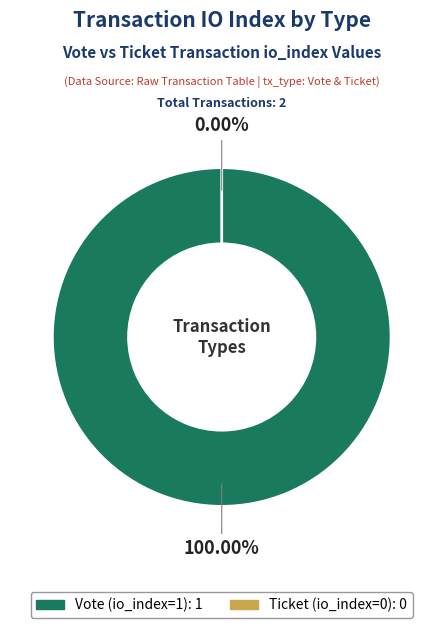

Is it true that Vote (io_index=1) is 100% of the pie?

True